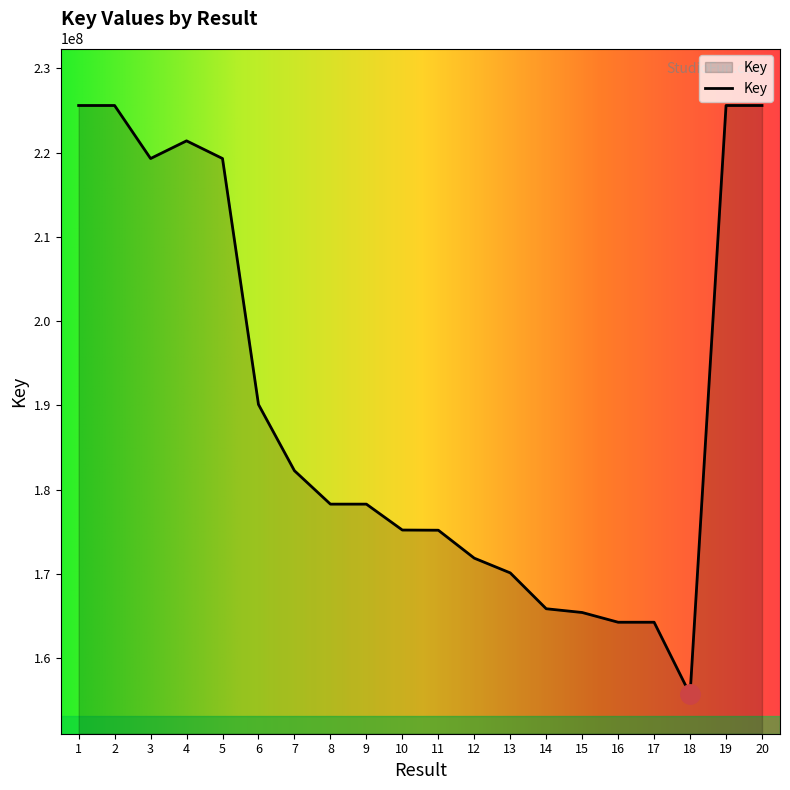

Is it true that the value at 18 is 155679286?

True